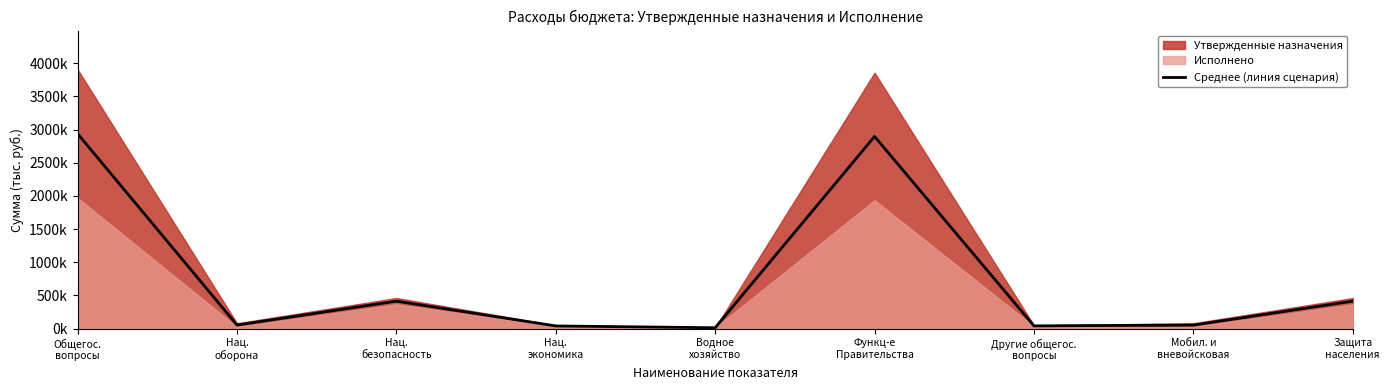

How many lines are shown in the chart?

1